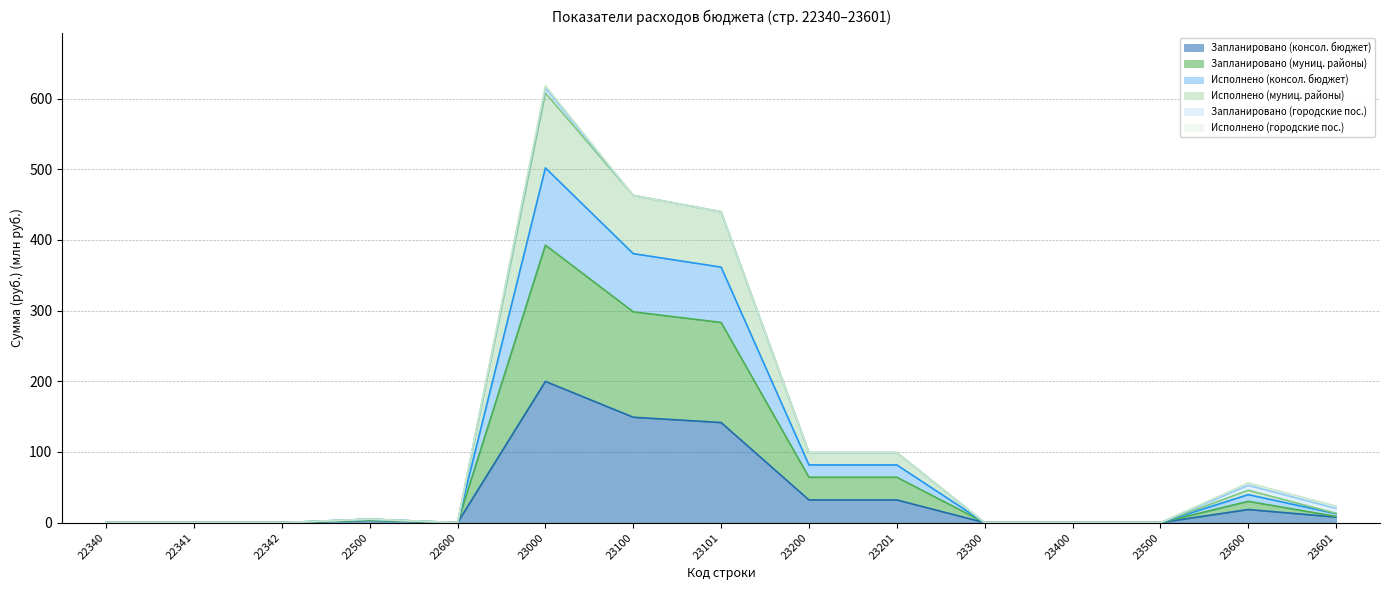

True or false: Исполнено (консол. бюджет) and Запланировано (муниц. районы) intersect in this chart.

False